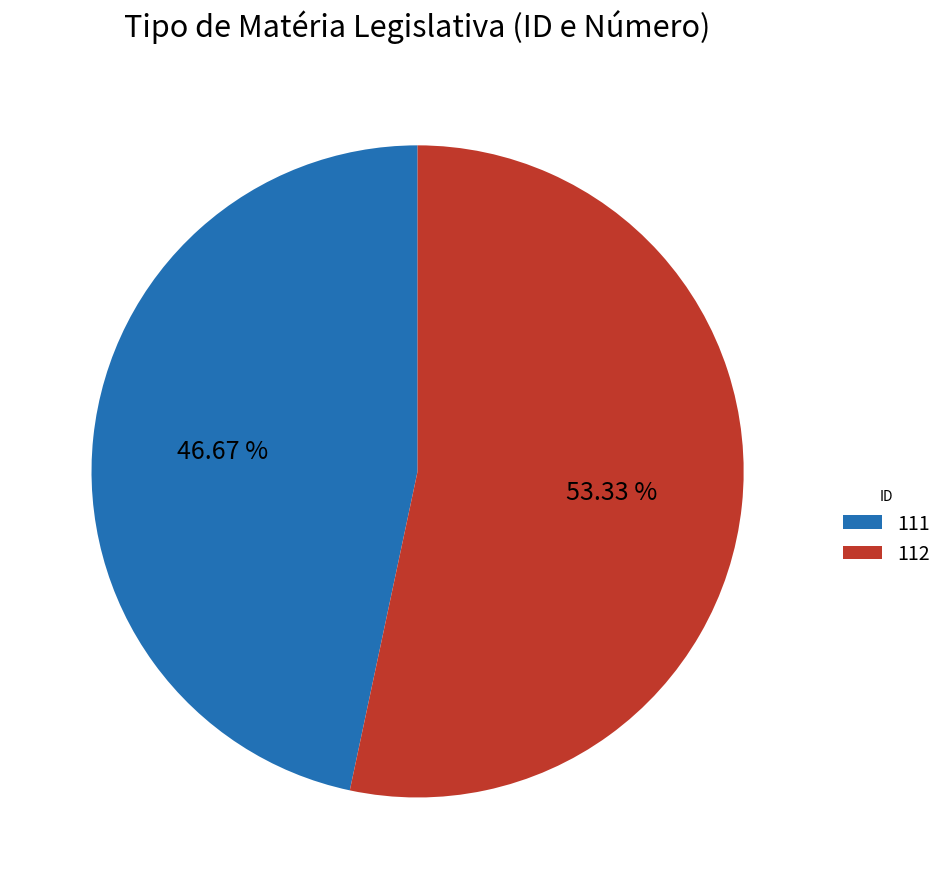

Count the number of slices in the pie.

2